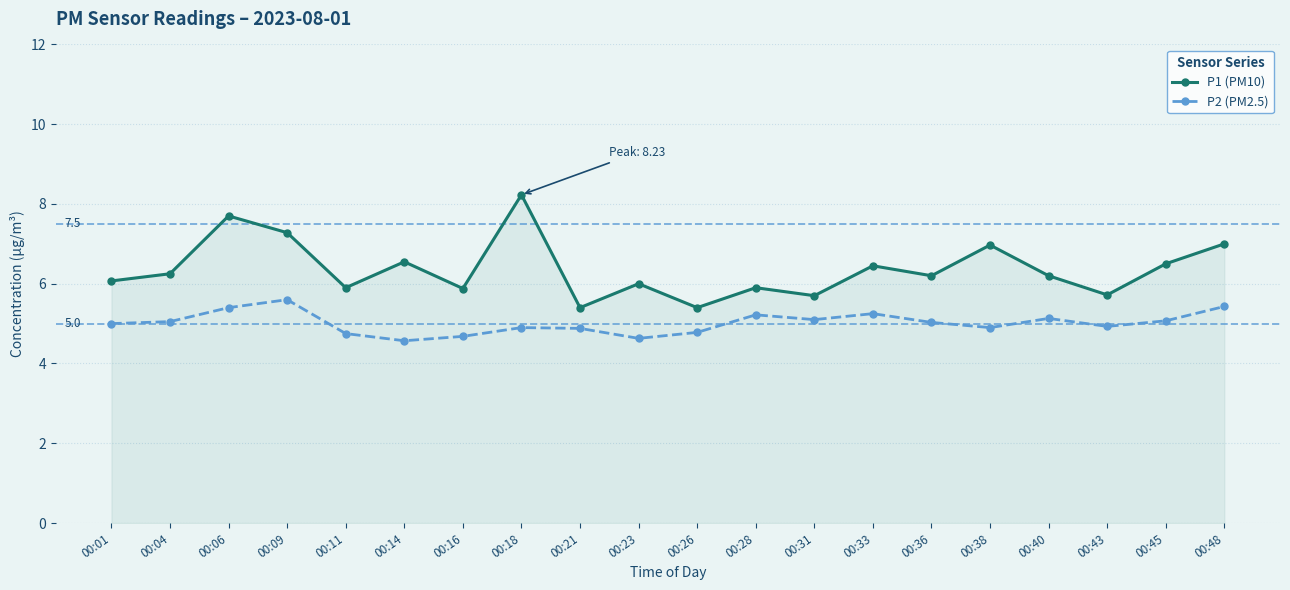

At 00:01, list the series in order from smallest to largest.

P2 (PM2.5), P1 (PM10)